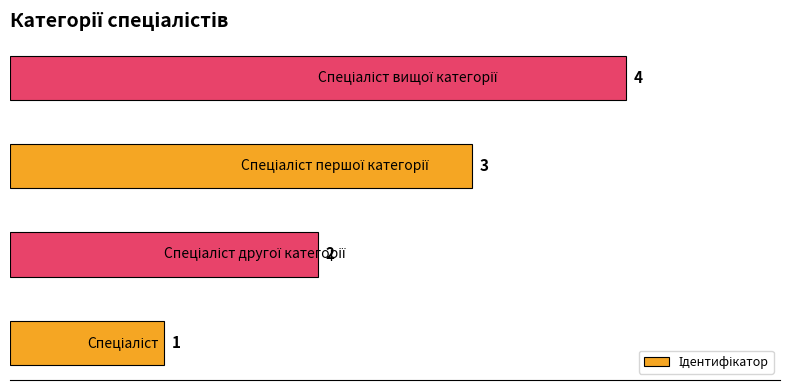

What is the greatest value displayed?

4